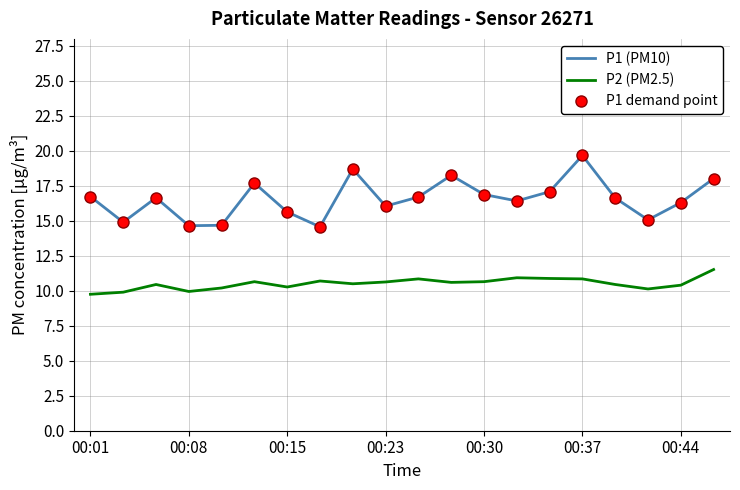

How many interior local peaks does the P1 (PM10) series have?

5